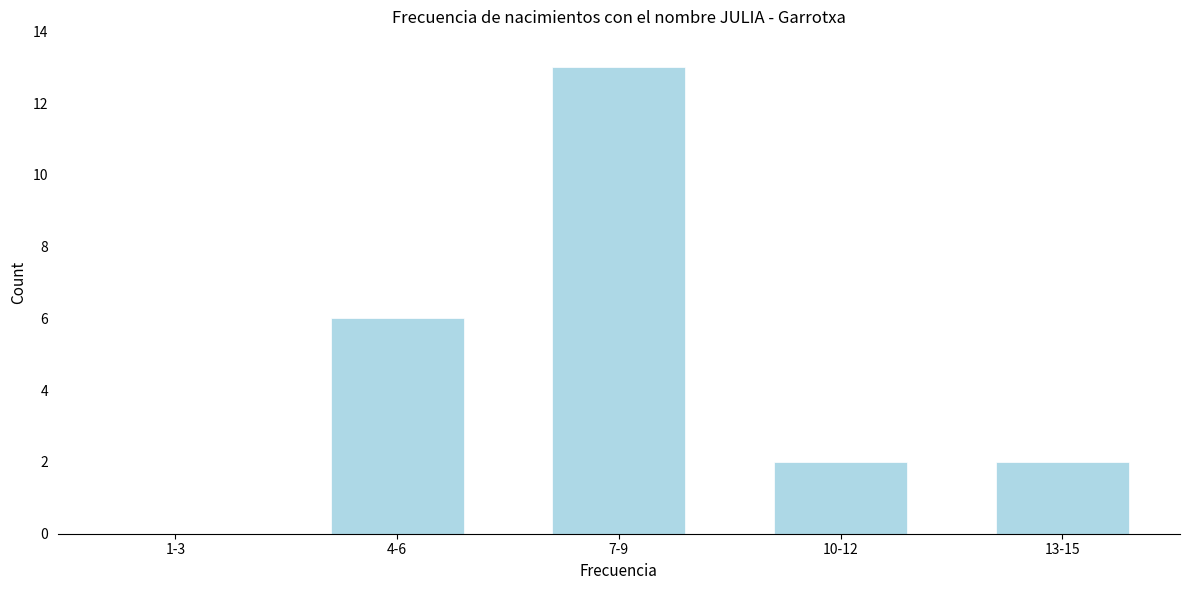

Reading left to right, list all the values displayed in this chart.

1-3=0	4-6=6	7-9=13	10-12=2	13-15=2